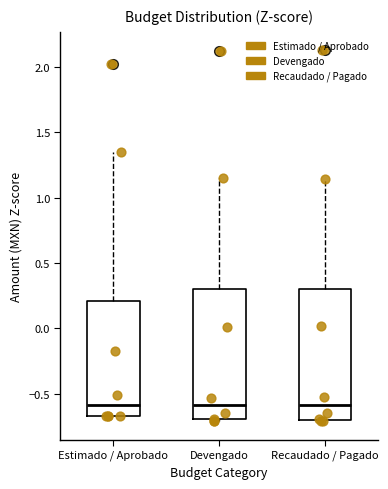

Where is the lower edge of the box for Recaudado / Pagado on the y-axis? The values are not printed on the chart, so give them approximately, as read against the axis.

-0.70